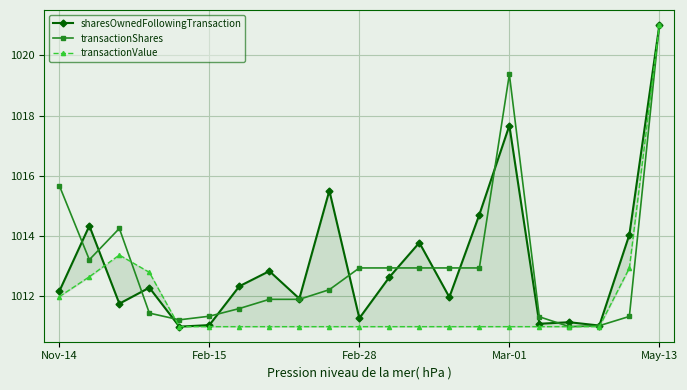

What is the minimum value for transactionShares?

1011.0